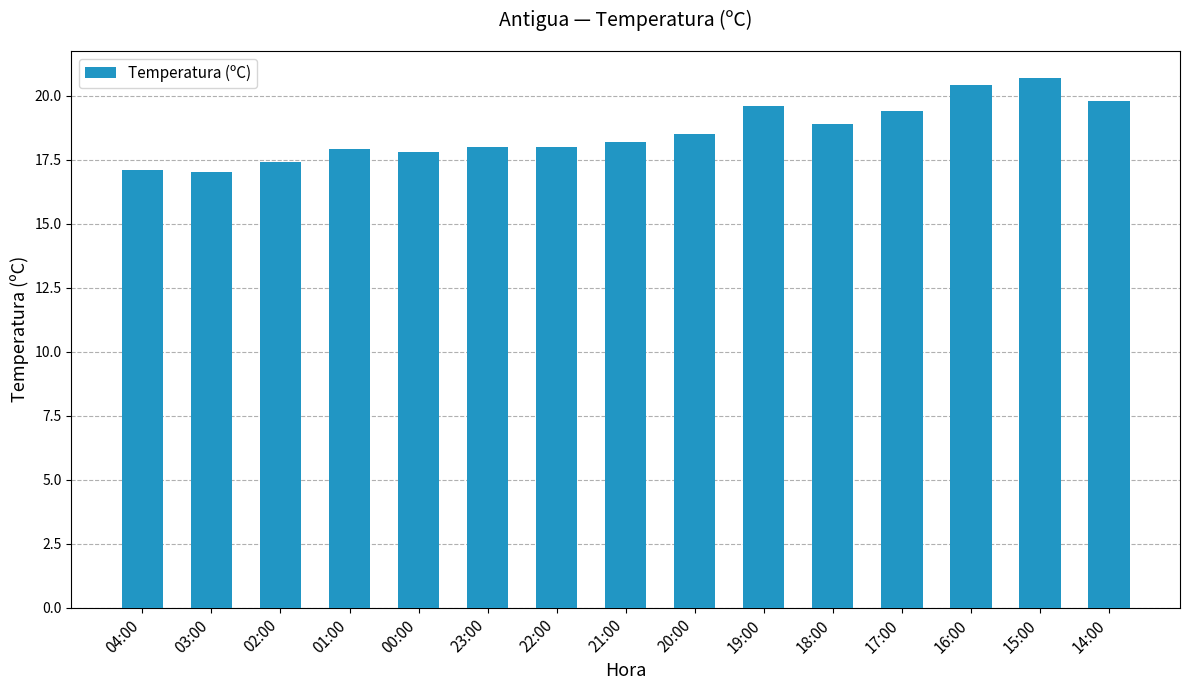

What is the change in value from 02:00 to 18:00?

+1.5